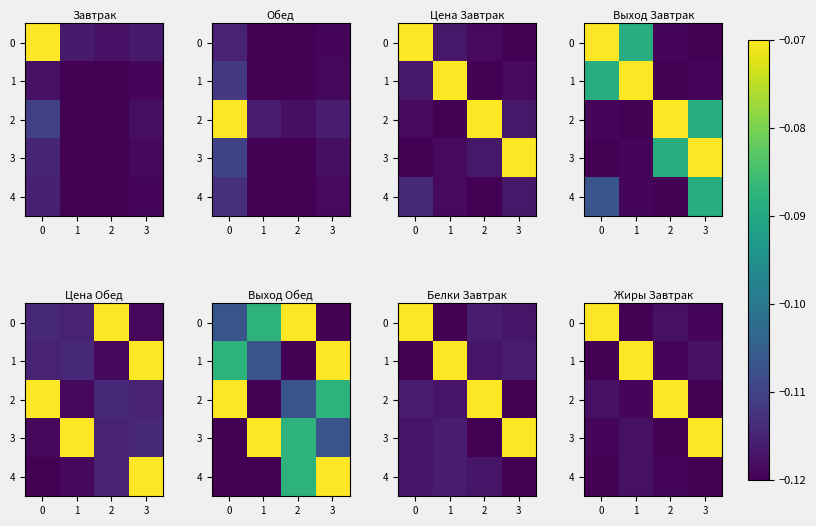

Which series changed the most between 1 and 3?

1